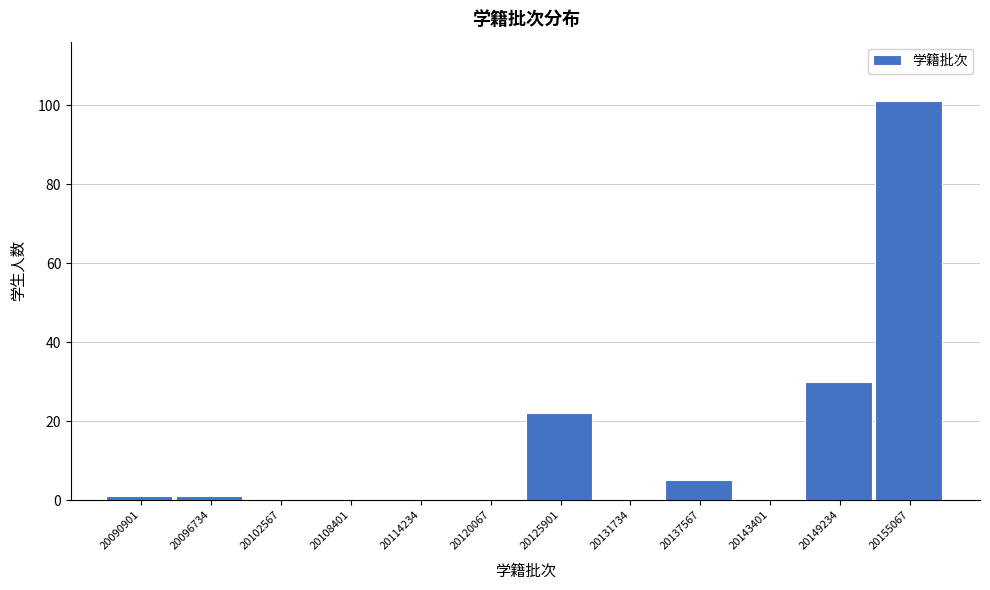

Reading right to left, list all the values displayed in this chart.

20155067=101	20149234=30	20143401=0	20137567=5	20131734=0	20125901=22	20120067=0	20114234=0	20108401=0	20102567=0	20096734=1	20090901=1